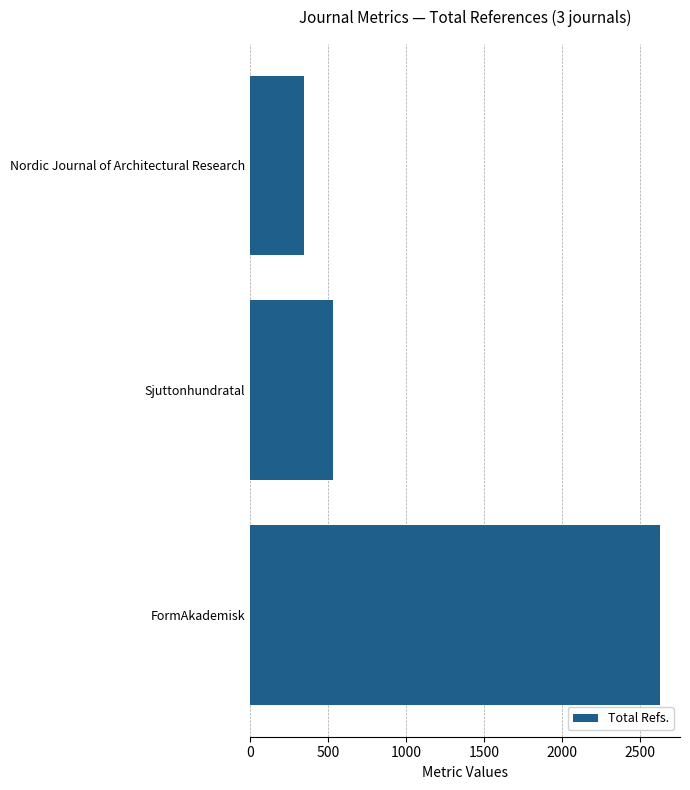

What is the difference between the maximum and minimum values?

2279